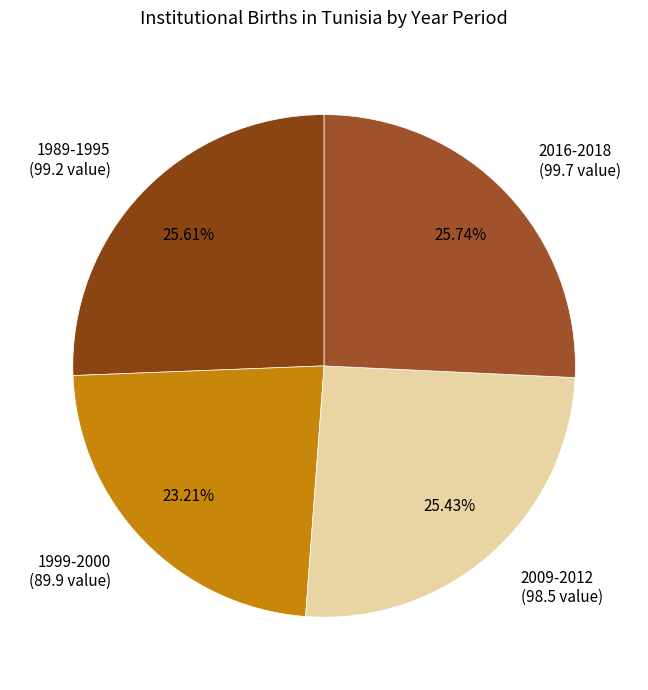

Combined, do 1989-1995 (99.2 value) and 1999-2000 (89.9 value) account for over 50%?

No